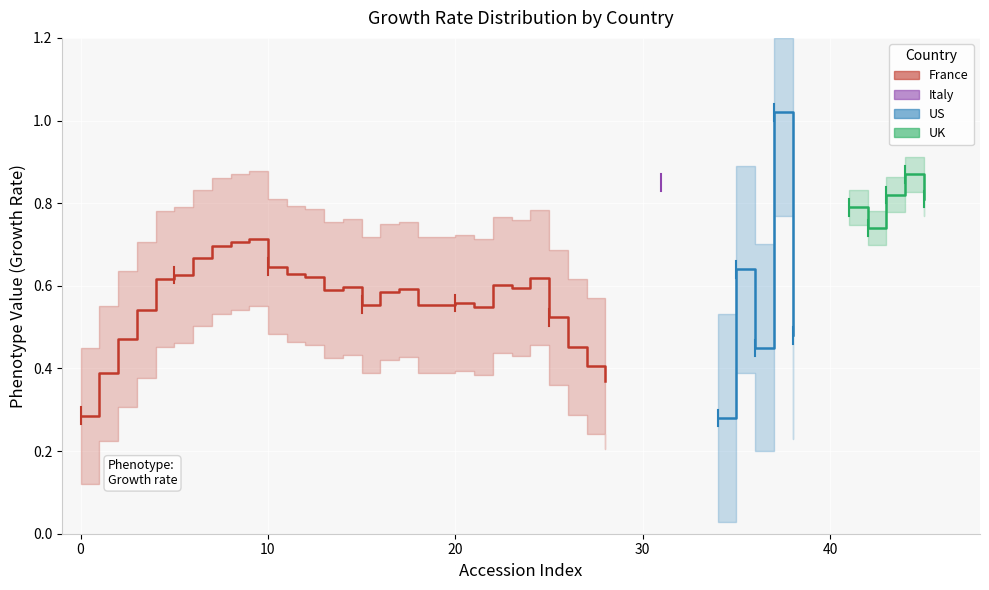

What is the difference between the maximum and minimum values in the US series?

0.7